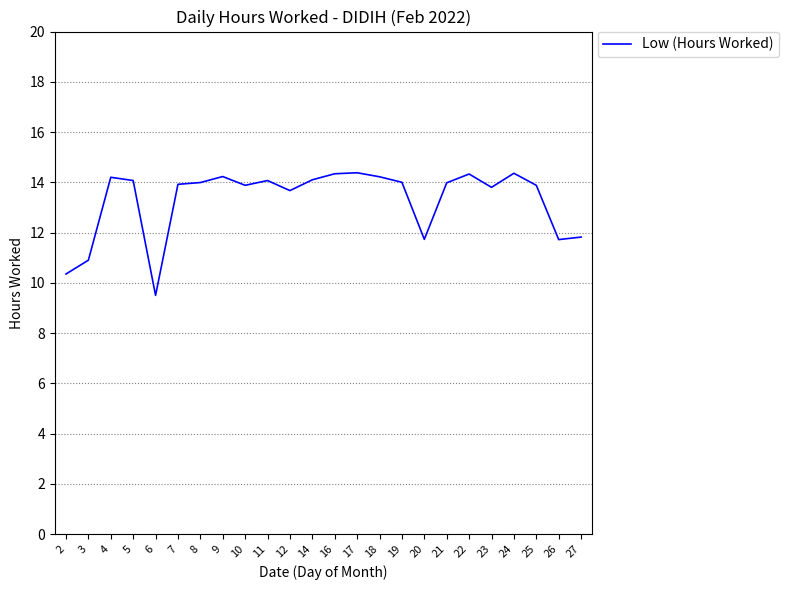

The chart shows a value of 14.4 at 17. True or false?

True